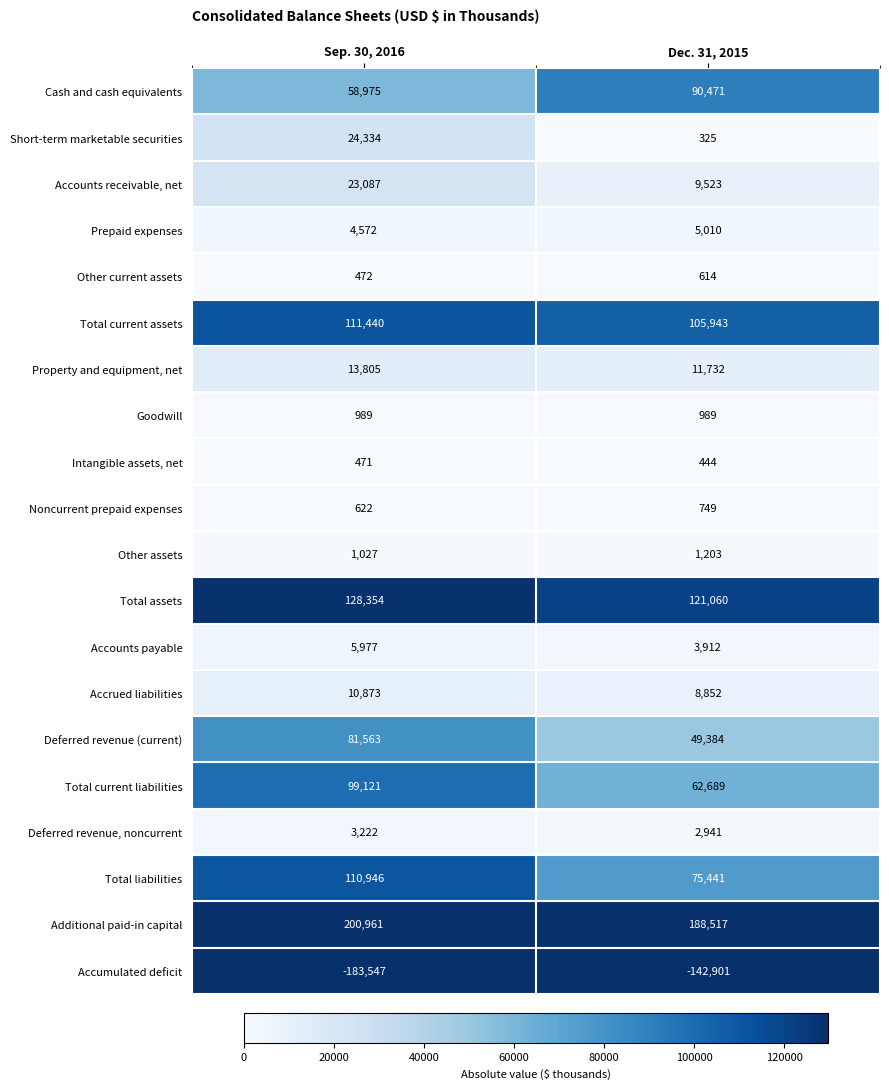

At which category is the sum across all series the highest?

Sep. 30, 2016